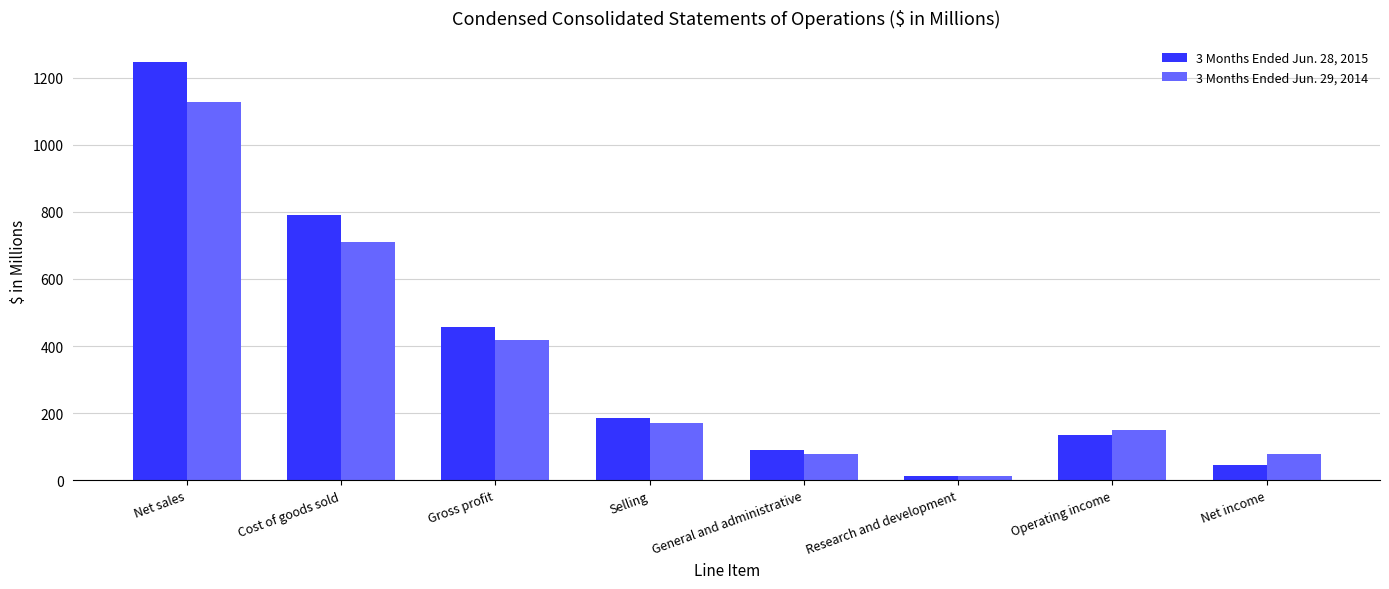

Which series has the largest total across all categories?

3 Months Ended Jun. 28, 2015